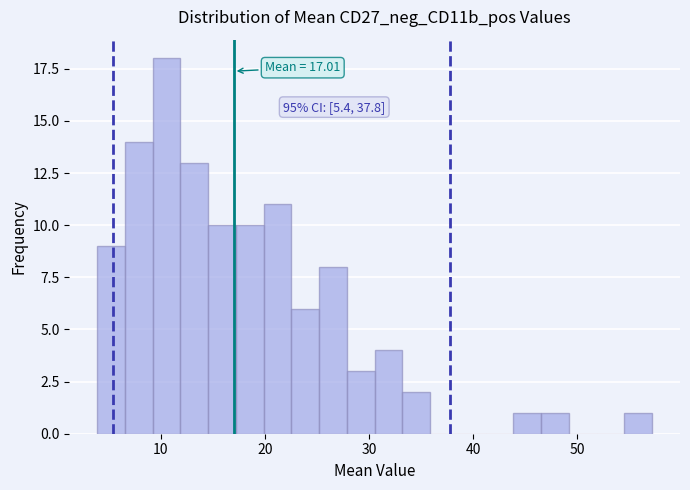

Read against the x-axis, roughly where is the centre of the tallest bar?

11